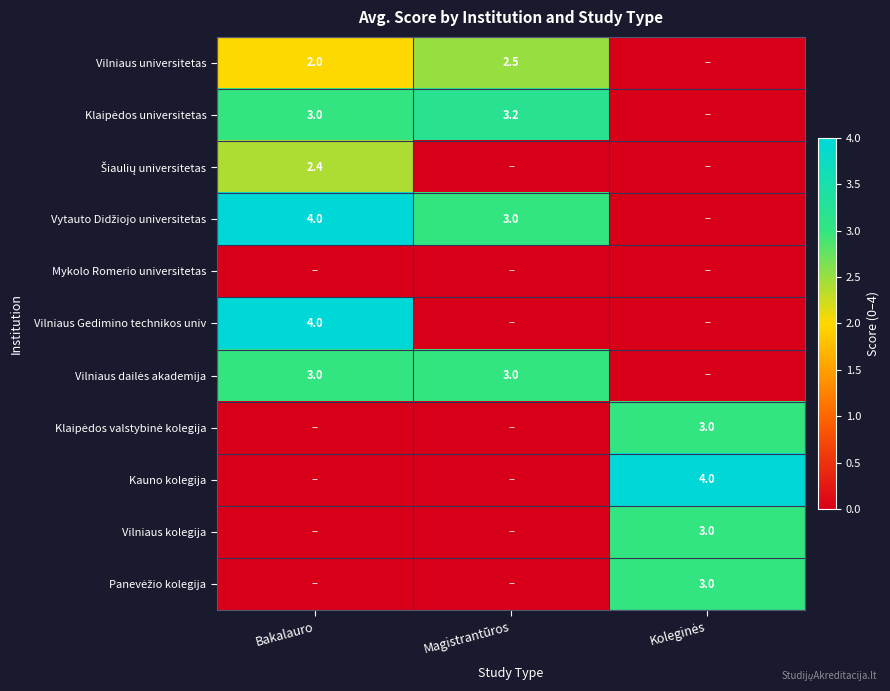

Which category has the highest value across all series?

Bakalauro